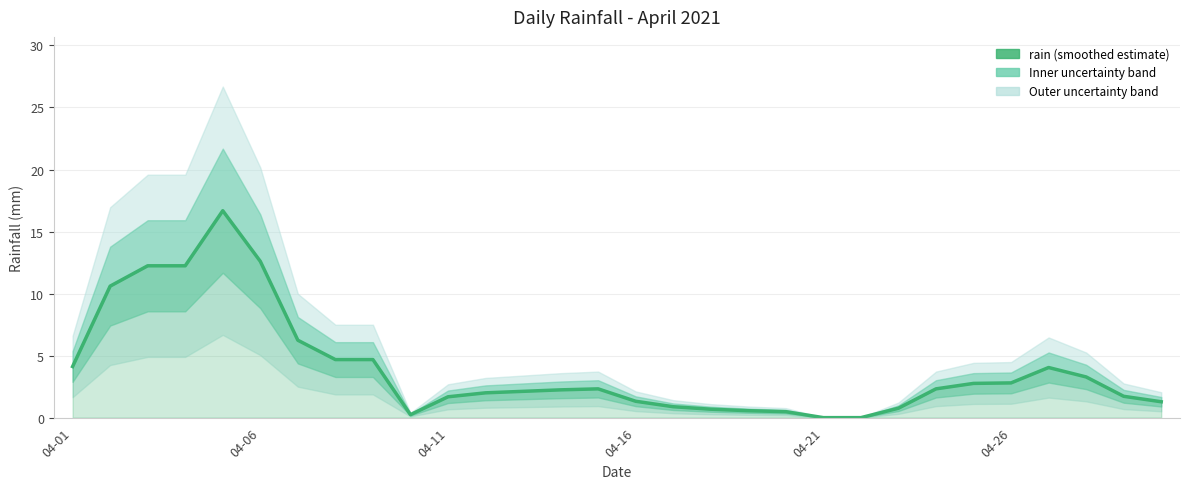

Is this an area chart (filled region under the line)?

No